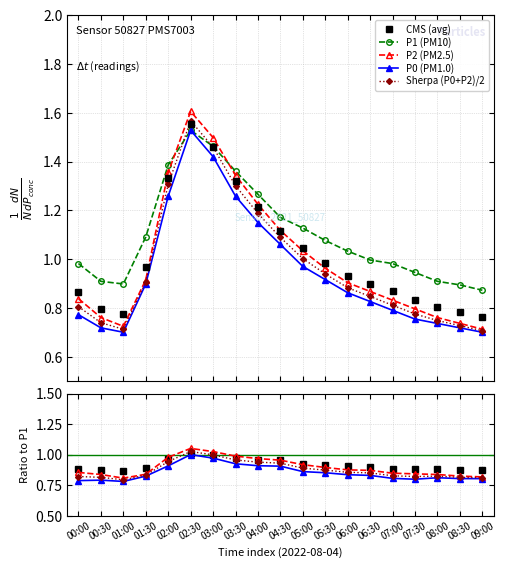

True or false: P2 and P0 cross at least once.

False